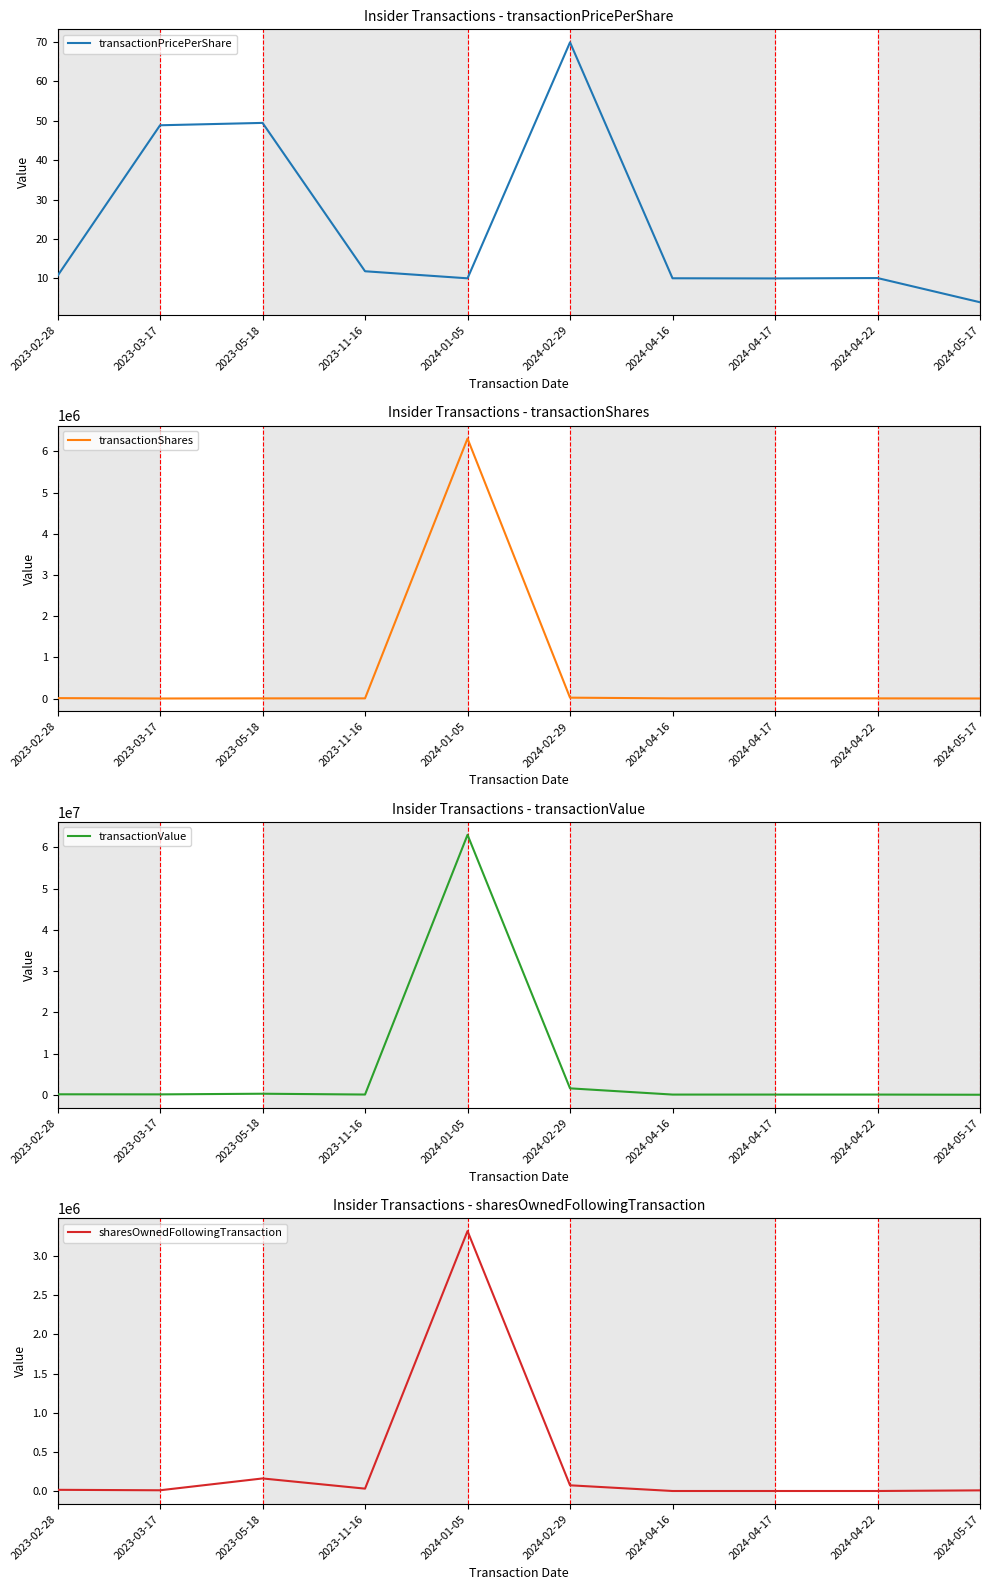

The transactionValue series shows 49800.0 at 2024-04-17. True or false?

True